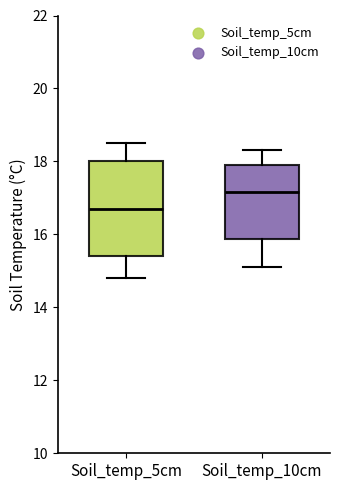

Where does the median line of the box for Soil_temp_10cm sit on the y-axis? The values are not printed on the chart, so give them approximately, as read against the axis.

17.2